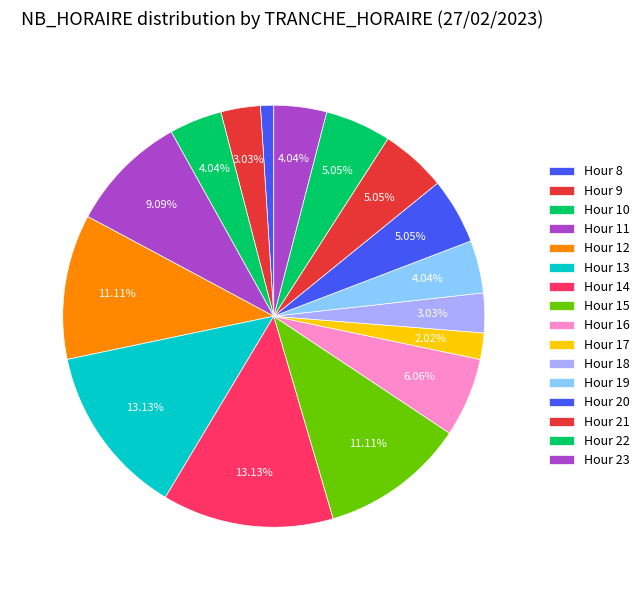

How many slices are in this pie chart?

16